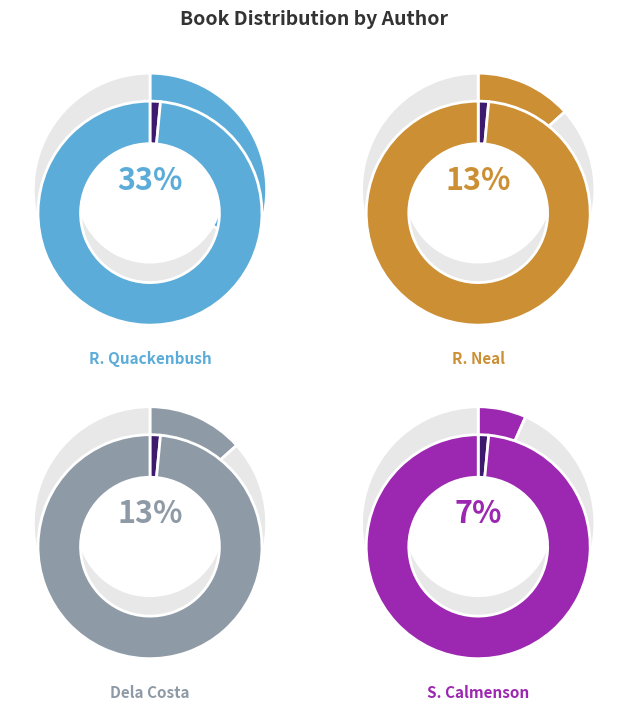

What is the ratio of the value at Rie Neal (173500155) to the value at Stephanie Calmenson (706188)?

2.0